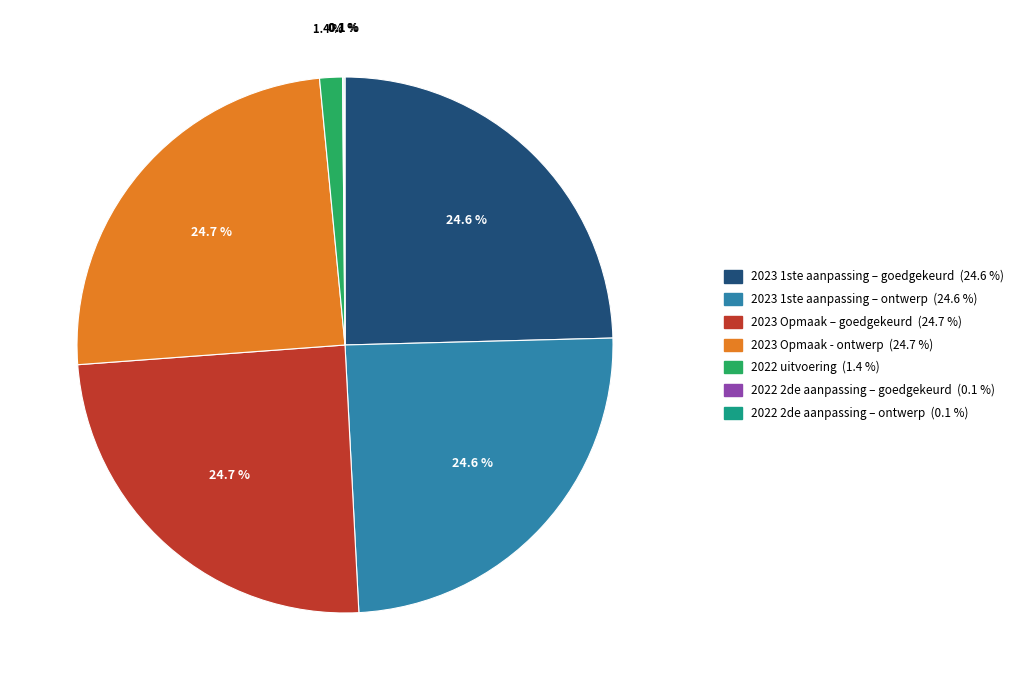

Is the sum of 2023 1ste aanpassing – ontwerp and 2022 uitvoering greater than half?

No